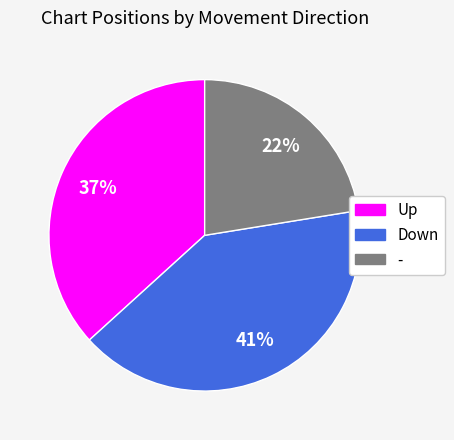

How many slices are in this pie chart?

3